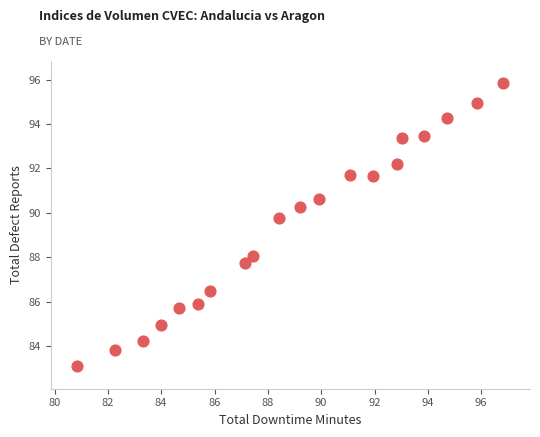

What is the range of Y values (max minus min)?

12.7